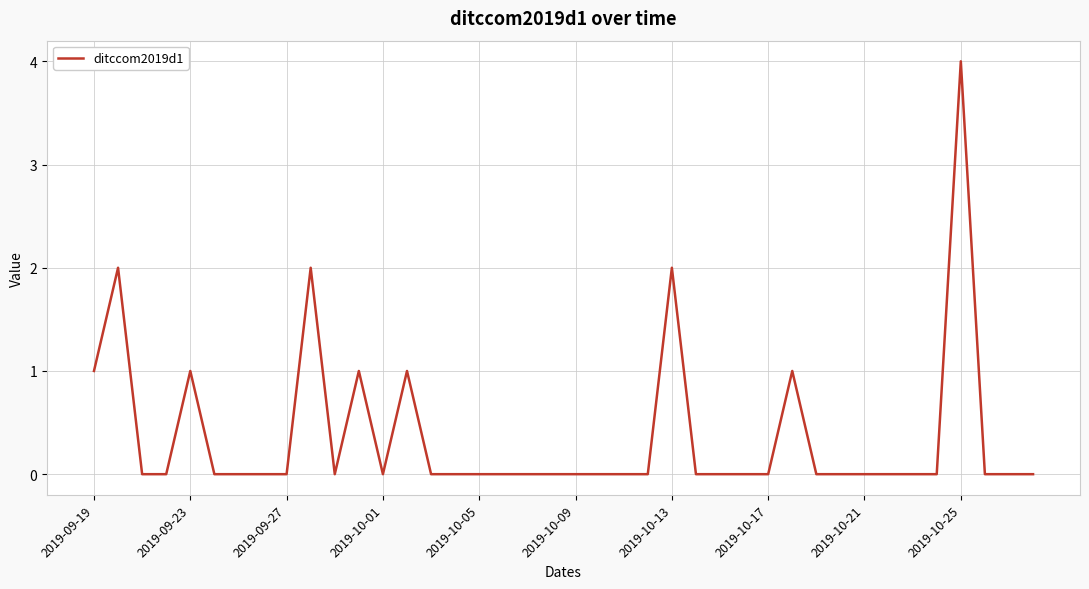

Does the chart have visible grid lines?

Yes